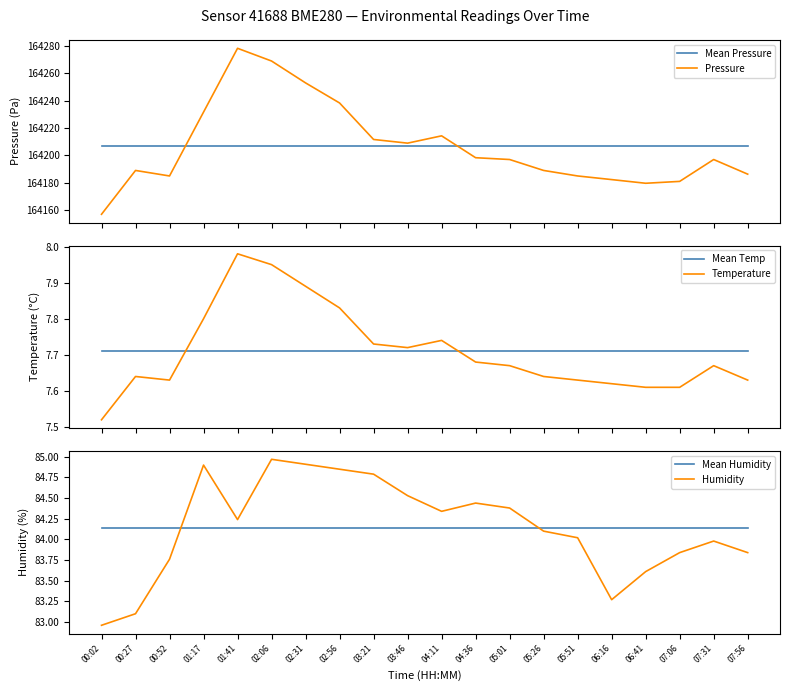

Reading left to right, list all the values displayed in this chart.

Mean Pressure: 00:02=164206.4	00:27=164206.4	00:52=164206.4	01:17=164206.4	01:41=164206.4	02:06=164206.4	02:31=164206.4	02:56=164206.4	03:21=164206.4	03:46=164206.4	04:11=164206.4	04:36=164206.4	05:01=164206.4	05:26=164206.4	05:51=164206.4	06:16=164206.4	06:41=164206.4	07:06=164206.4	07:31=164206.4	07:56=164206.4
Pressure: 00:02=164156.8	00:27=164188.8	00:52=164184.8	01:17=164231.5	01:41=164278.2	02:06=164268.9	02:31=164252.9	02:56=164238.2	03:21=164211.5	03:46=164208.8	04:11=164214.2	04:36=164198.2	05:01=164196.8	05:26=164188.8	05:51=164184.8	06:16=164182.2	06:41=164179.5	07:06=164180.8	07:31=164196.8	07:56=164186.1
Mean Temp: 00:02=7.7	00:27=7.7	00:52=7.7	01:17=7.7	01:41=7.7	02:06=7.7	02:31=7.7	02:56=7.7	03:21=7.7	03:46=7.7	04:11=7.7	04:36=7.7	05:01=7.7	05:26=7.7	05:51=7.7	06:16=7.7	06:41=7.7	07:06=7.7	07:31=7.7	07:56=7.7
Temperature: 00:02=7.5	00:27=7.6	00:52=7.6	01:17=7.8	01:41=8.0	02:06=8.0	02:31=7.9	02:56=7.8	03:21=7.7	03:46=7.7	04:11=7.7	04:36=7.7	05:01=7.7	05:26=7.6	05:51=7.6	06:16=7.6	06:41=7.6	07:06=7.6	07:31=7.7	07:56=7.6
Mean Humidity: 00:02=84.1	00:27=84.1	00:52=84.1	01:17=84.1	01:41=84.1	02:06=84.1	02:31=84.1	02:56=84.1	03:21=84.1	03:46=84.1	04:11=84.1	04:36=84.1	05:01=84.1	05:26=84.1	05:51=84.1	06:16=84.1	06:41=84.1	07:06=84.1	07:31=84.1	07:56=84.1
Humidity: 00:02=83.0	00:27=83.1	00:52=83.8	01:17=84.9	01:41=84.2	02:06=85.0	02:31=84.9	02:56=84.8	03:21=84.8	03:46=84.5	04:11=84.3	04:36=84.4	05:01=84.4	05:26=84.1	05:51=84.0	06:16=83.3	06:41=83.6	07:06=83.8	07:31=84.0	07:56=83.8